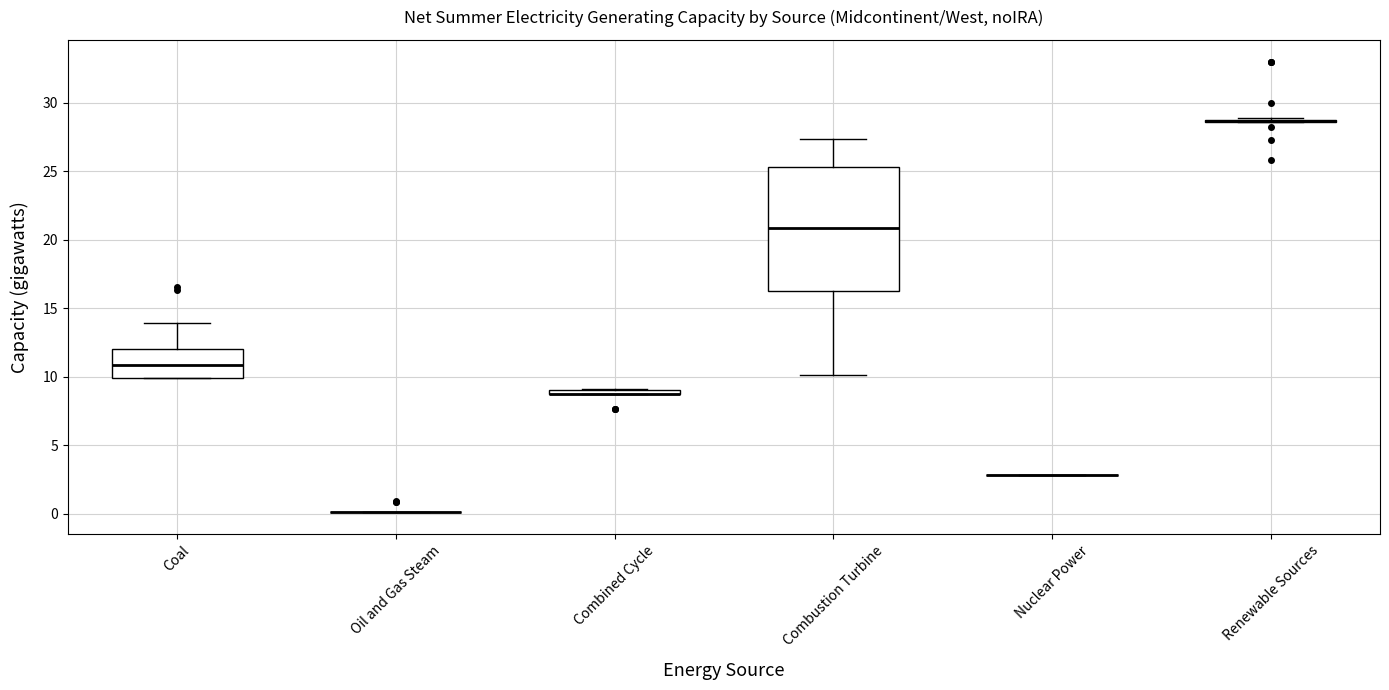

Comparing the boxes themselves (not the whiskers), which one is the tallest?

Combustion Turbine